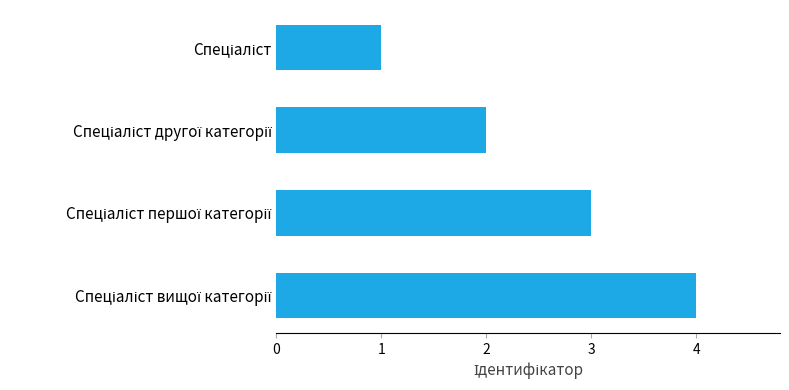

What is the sum of all values?

10